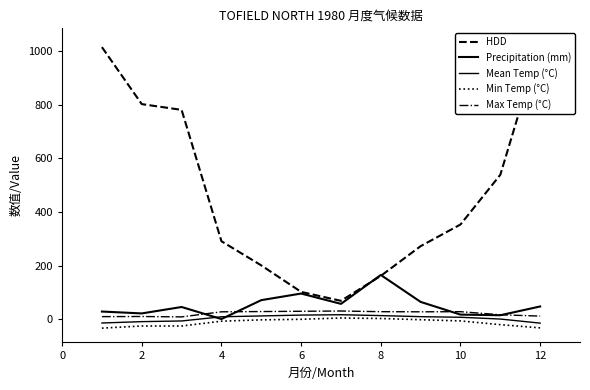

List the series in order of their peak value, highest first.

HDD, Precipitation (mm), Max Temp (°C), Mean Temp (°C), Min Temp (°C)